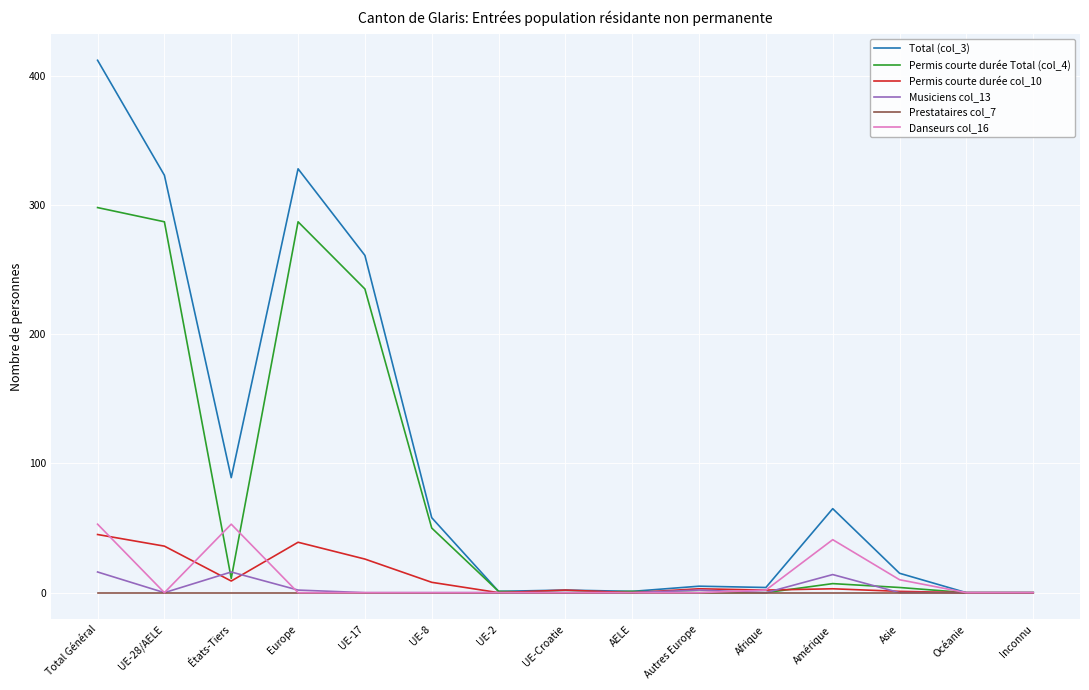

Which series has the largest total across all categories?

Total (col_3)